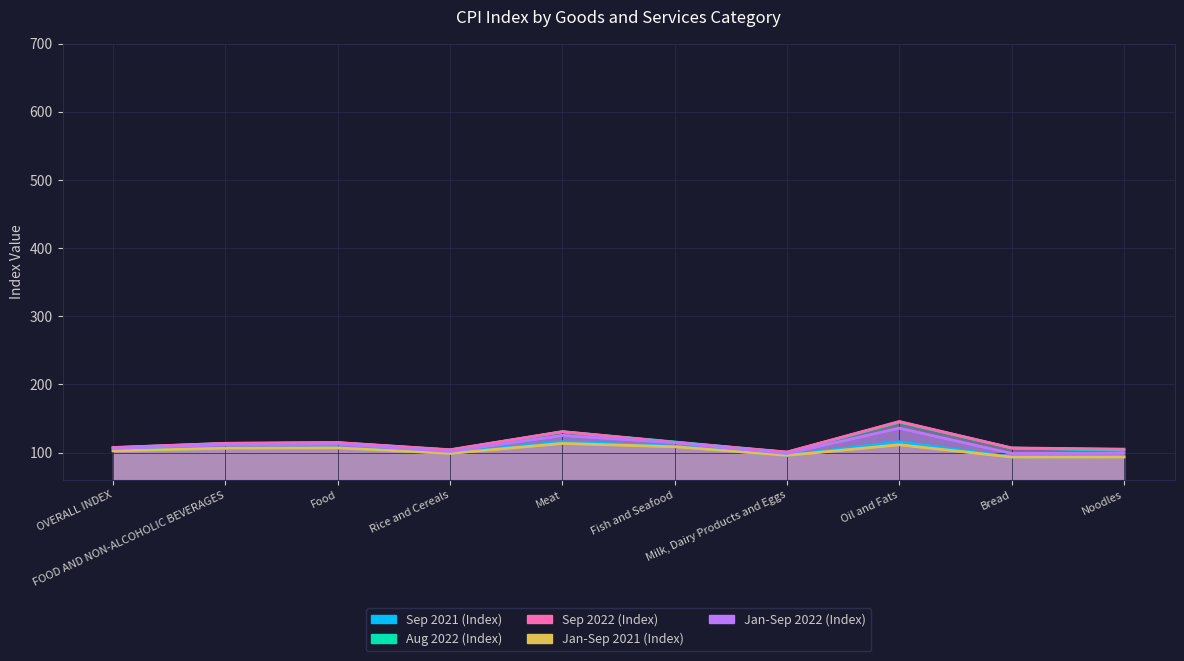

The value of Jan-Sep 2022 (Index) at Fish and Seafood is 114.5. True or false?

True